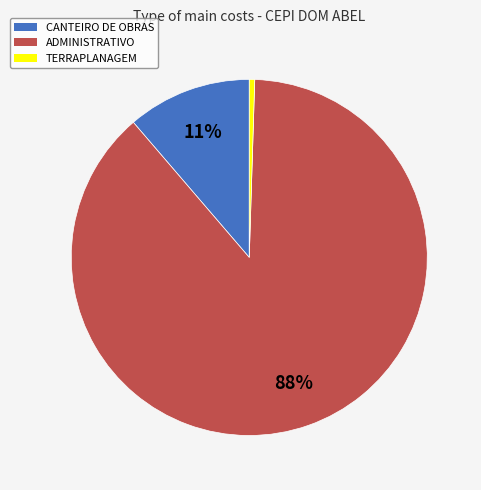

Is there any slice that represents more than half of the pie?

Yes